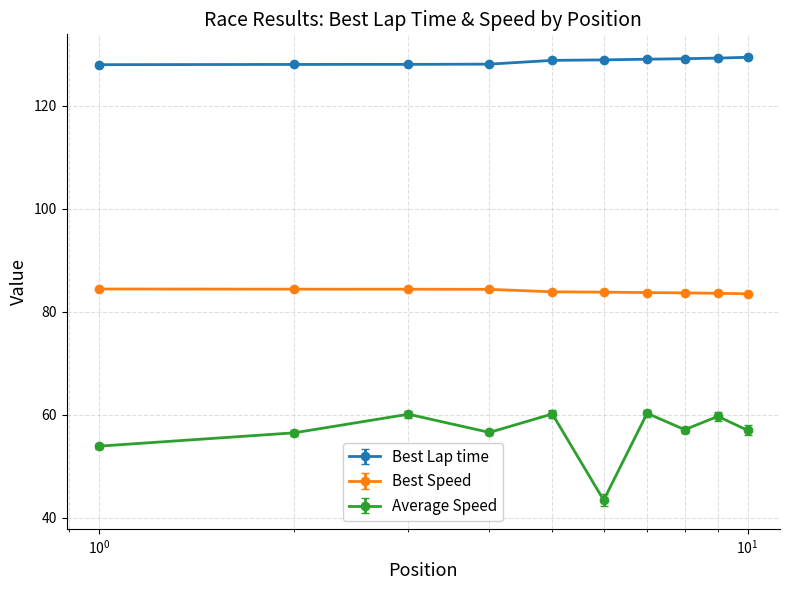

Which series has the largest total across all categories?

Best Lap time